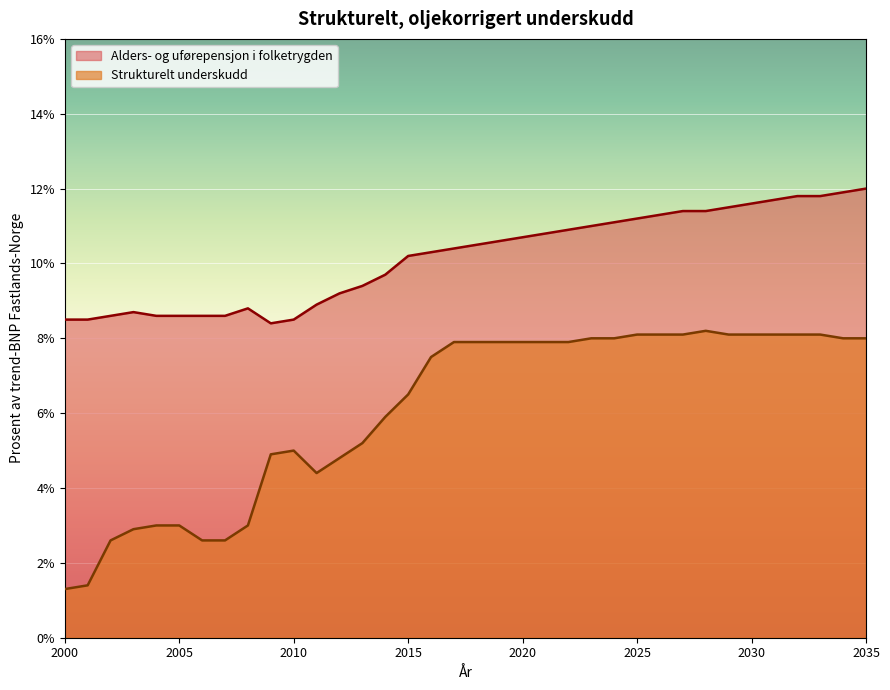

How many data points in Strukturelt underskudd are less than 7?

16